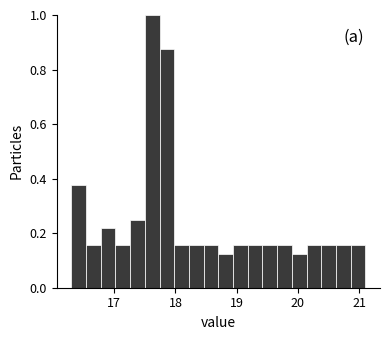

Around what value on the x-axis is the tallest bar? Give the approximate position of its centre, as read against the axis.

17.6